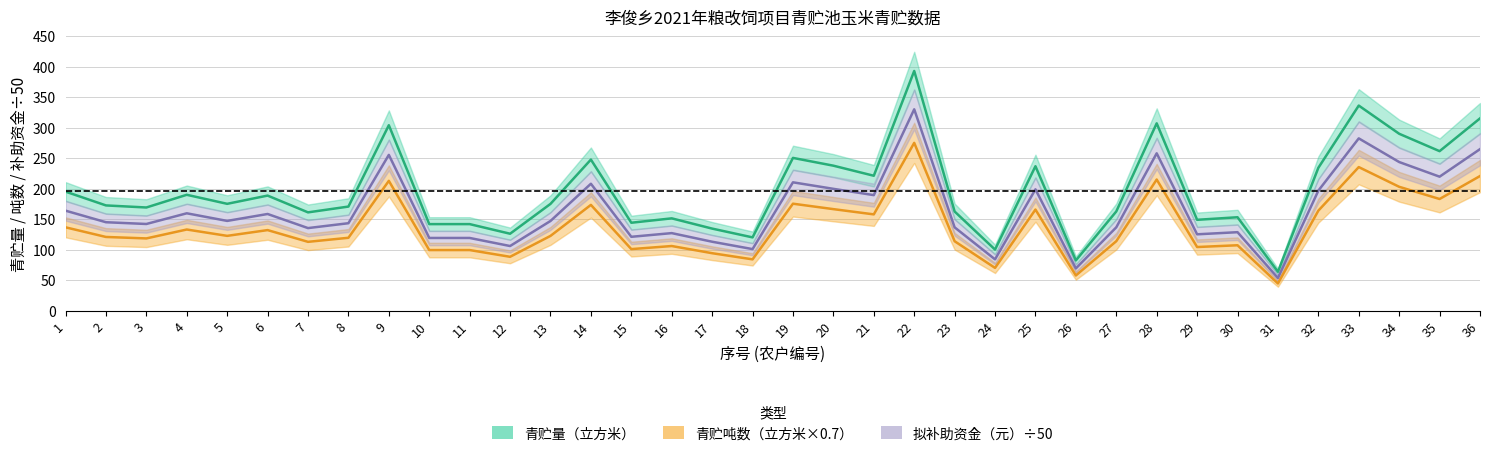

At how many categories does at least one series exceed 315?

2